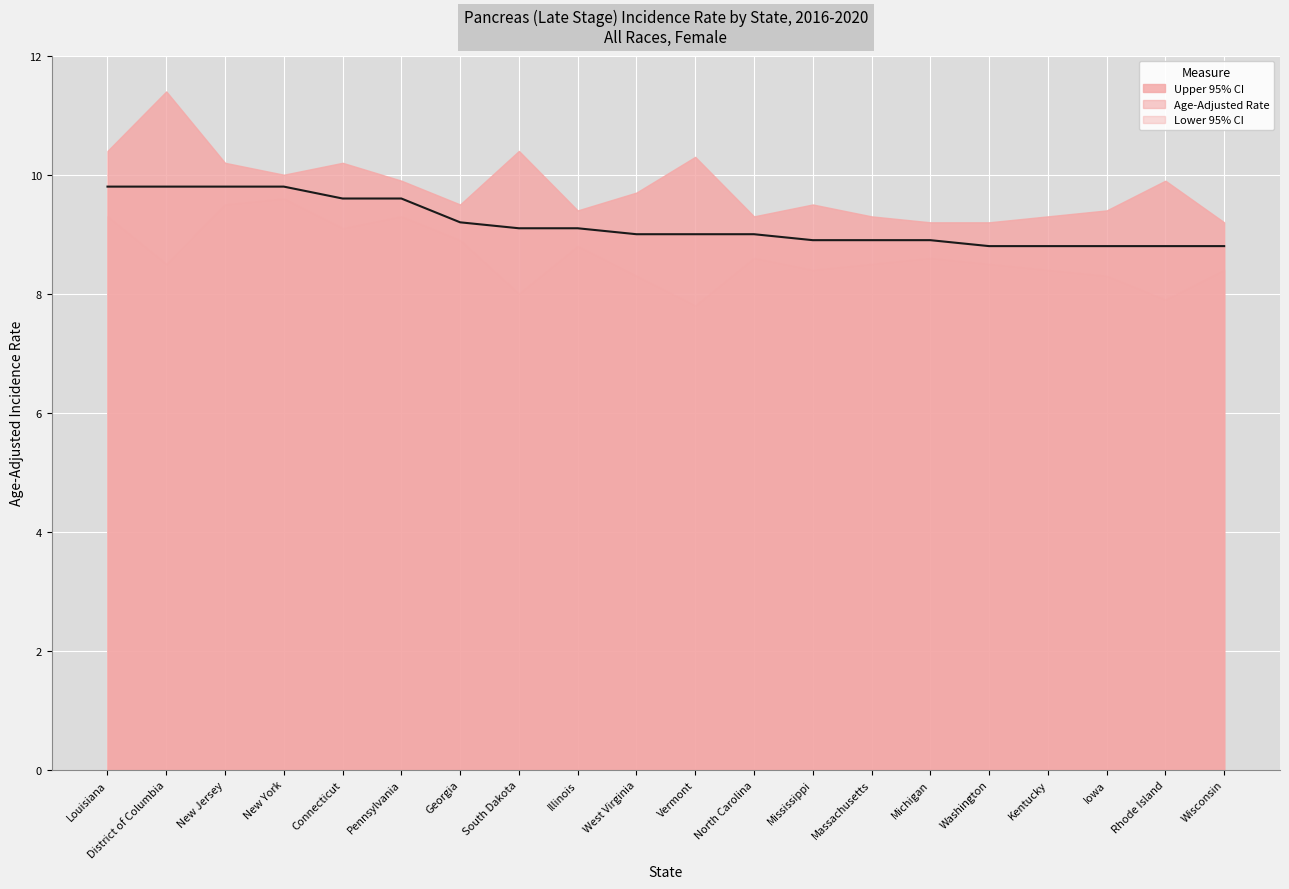

List the labels in order of value, smallest first.

Washington, Kentucky, Iowa, Rhode Island, Wisconsin, Mississippi, Massachusetts, Michigan, West Virginia, Vermont, North Carolina, South Dakota, Illinois, Georgia, Connecticut, Pennsylvania, Louisiana, District of Columbia, New Jersey, New York